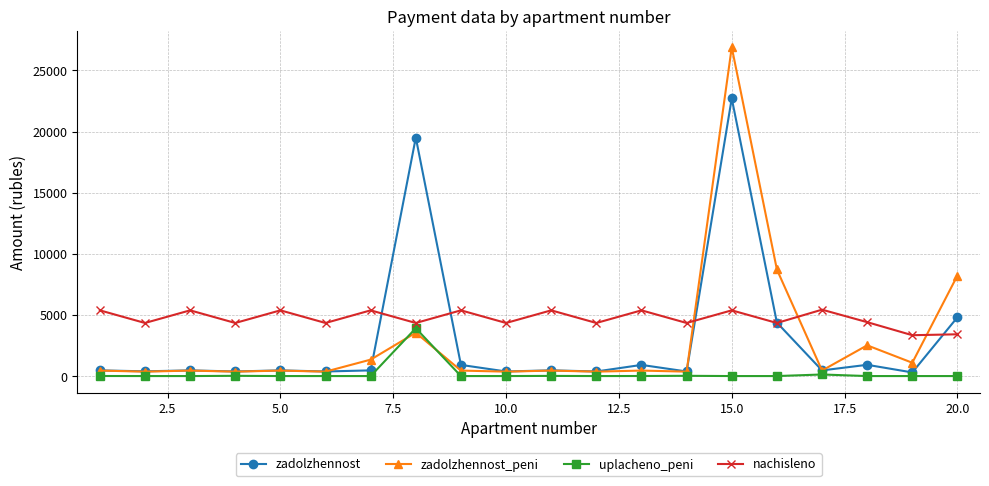

Which series has the widest spread of values?

zadolzhennost_peni